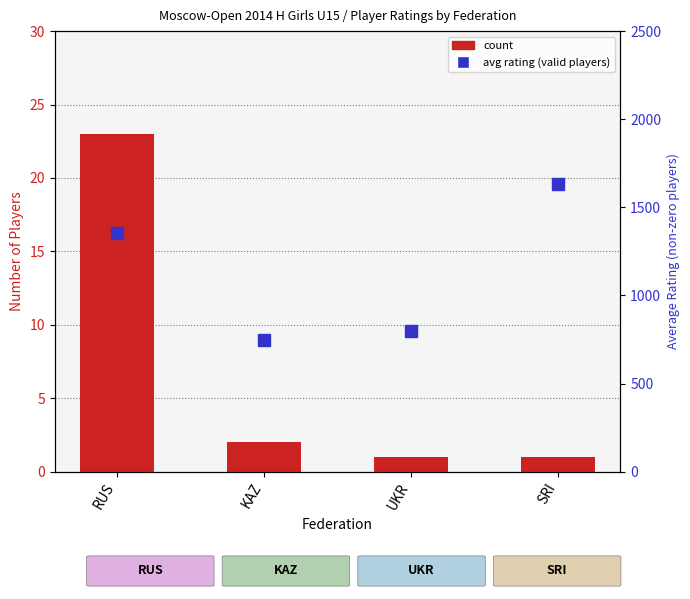

Which series has the widest spread of values?

avg rating (valid players)